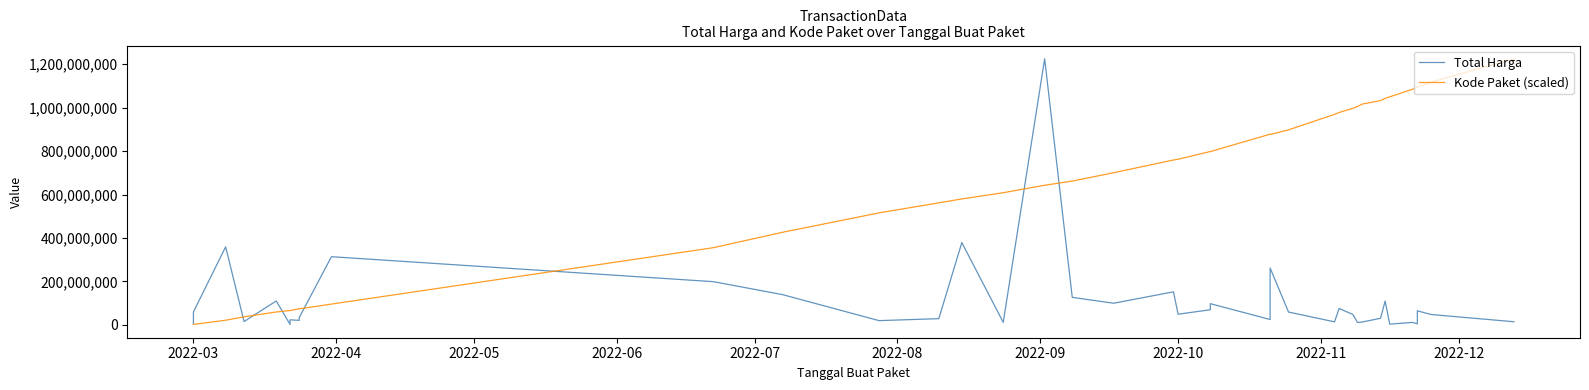

The value of Total Harga at 2022-03 is 6936000.0. True or false?

True